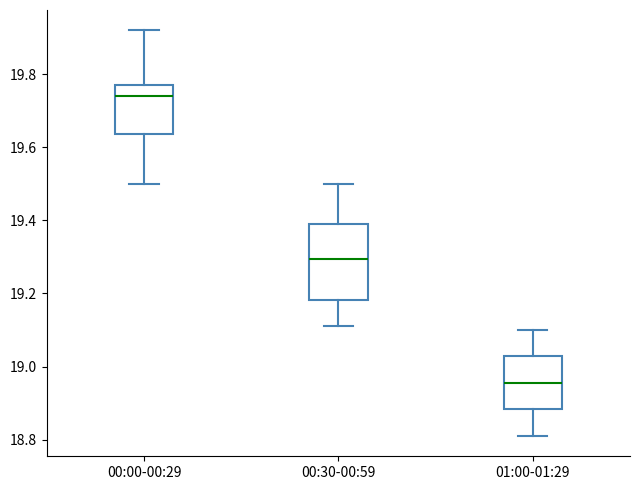

Comparing the boxes themselves (not the whiskers), which one is the tallest?

00:30-00:59